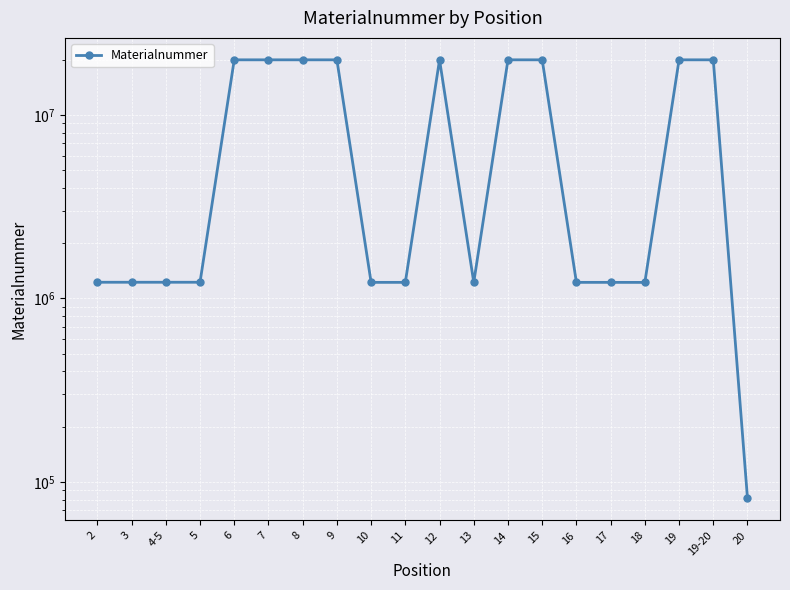

What is the ratio of the value at 13 to the value at 20?

15.1